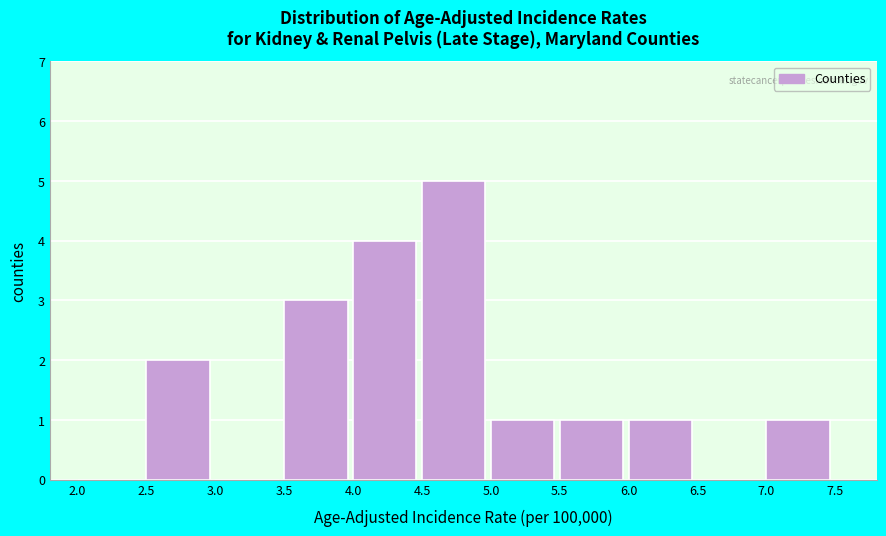

Reading left to right, transcribe this chart: for each bar, give the range it covers on the x-axis and its height. The values are not printed on the chart, so give them approximately, as read against the axis.

2.0 to 2.5: 0
2.5 to 3.0: 2
3.0 to 3.5: 0
3.5 to 4.0: 3
4.0 to 4.5: 4
4.5 to 5.0: 5
5.0 to 5.5: 1
5.5 to 6.0: 1
6.0 to 6.5: 1
6.5 to 7.0: 0
7.0 to 7.5: 1